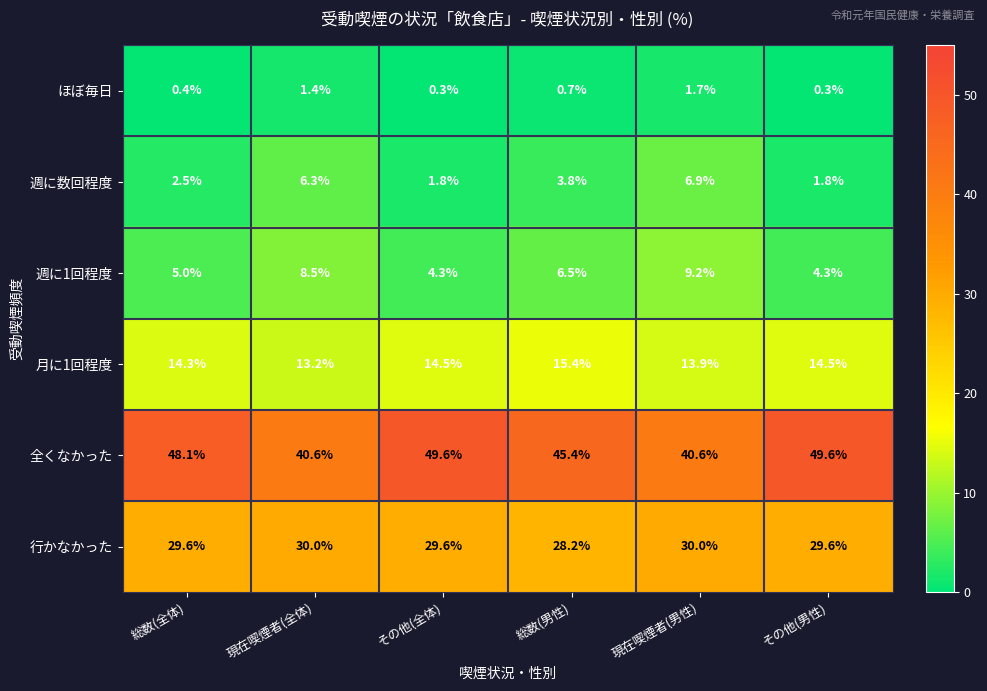

Rank the series at 総数(全体) from lowest to highest value.

ほぼ毎日, 週に数回程度, 週に1回程度, 月に1回程度, 行かなかった, 全くなかった